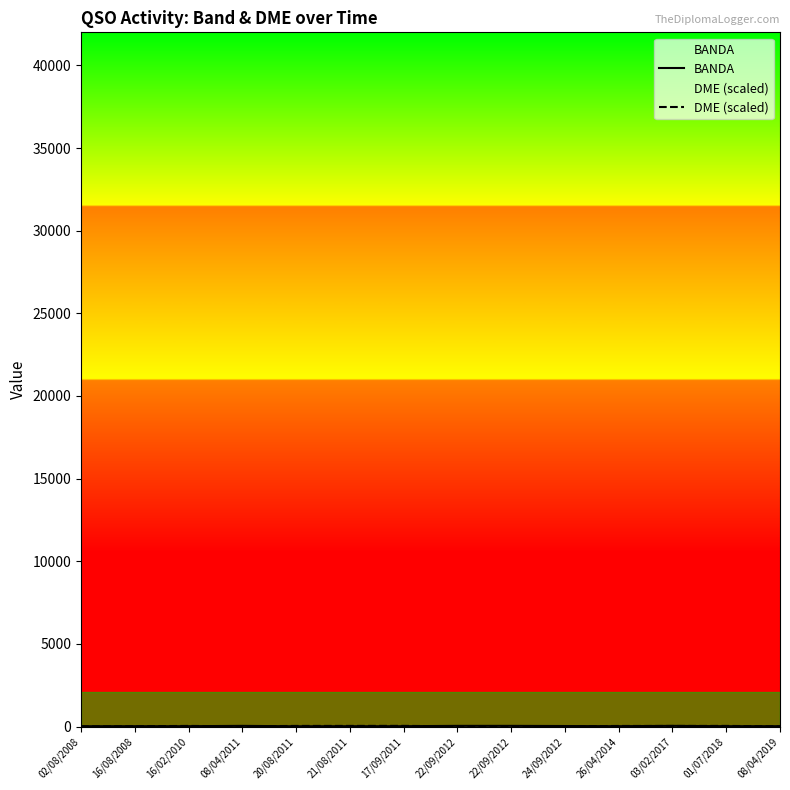

List the series in order of their peak value, highest first.

BANDA, DME (scaled)